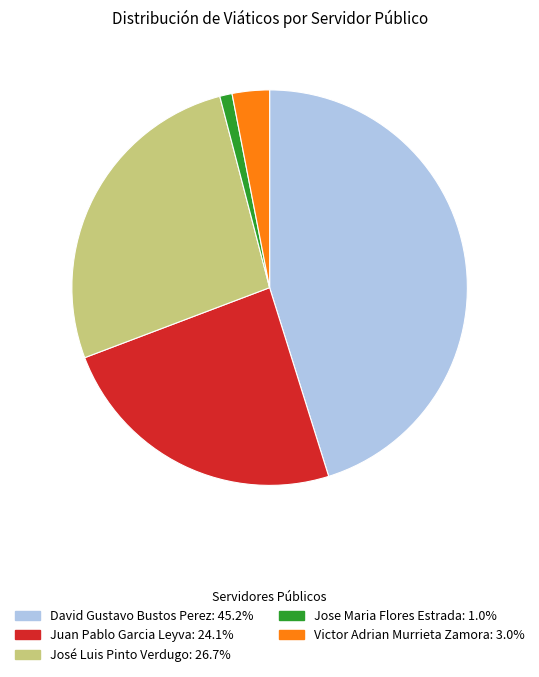

Do Juan Pablo Garcia Leyva and José Luis Pinto Verdugo together represent more than half of the pie?

Yes